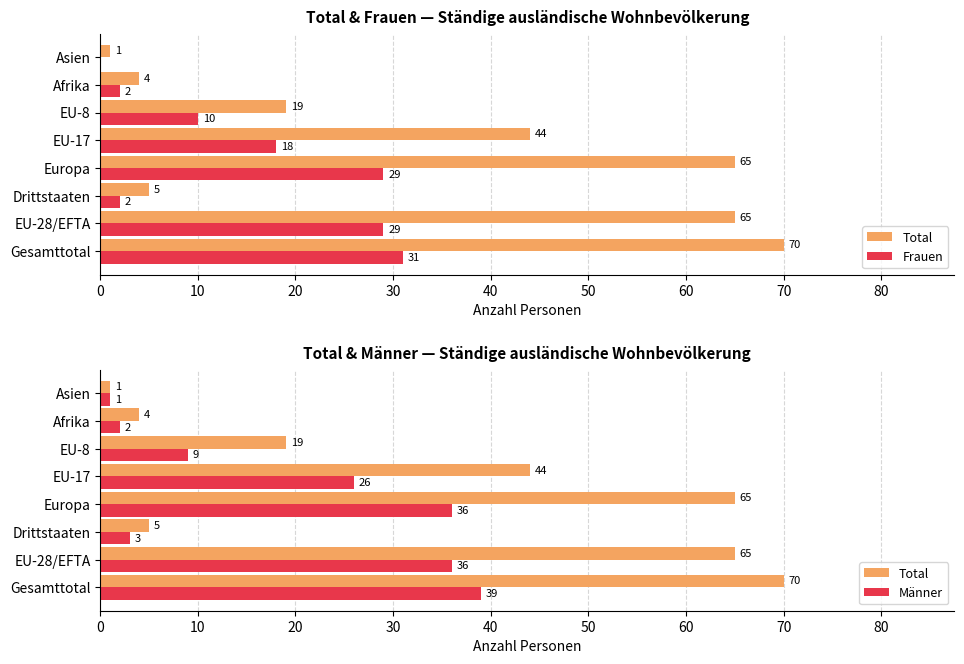

How many data points in Frauen are above 18?

3